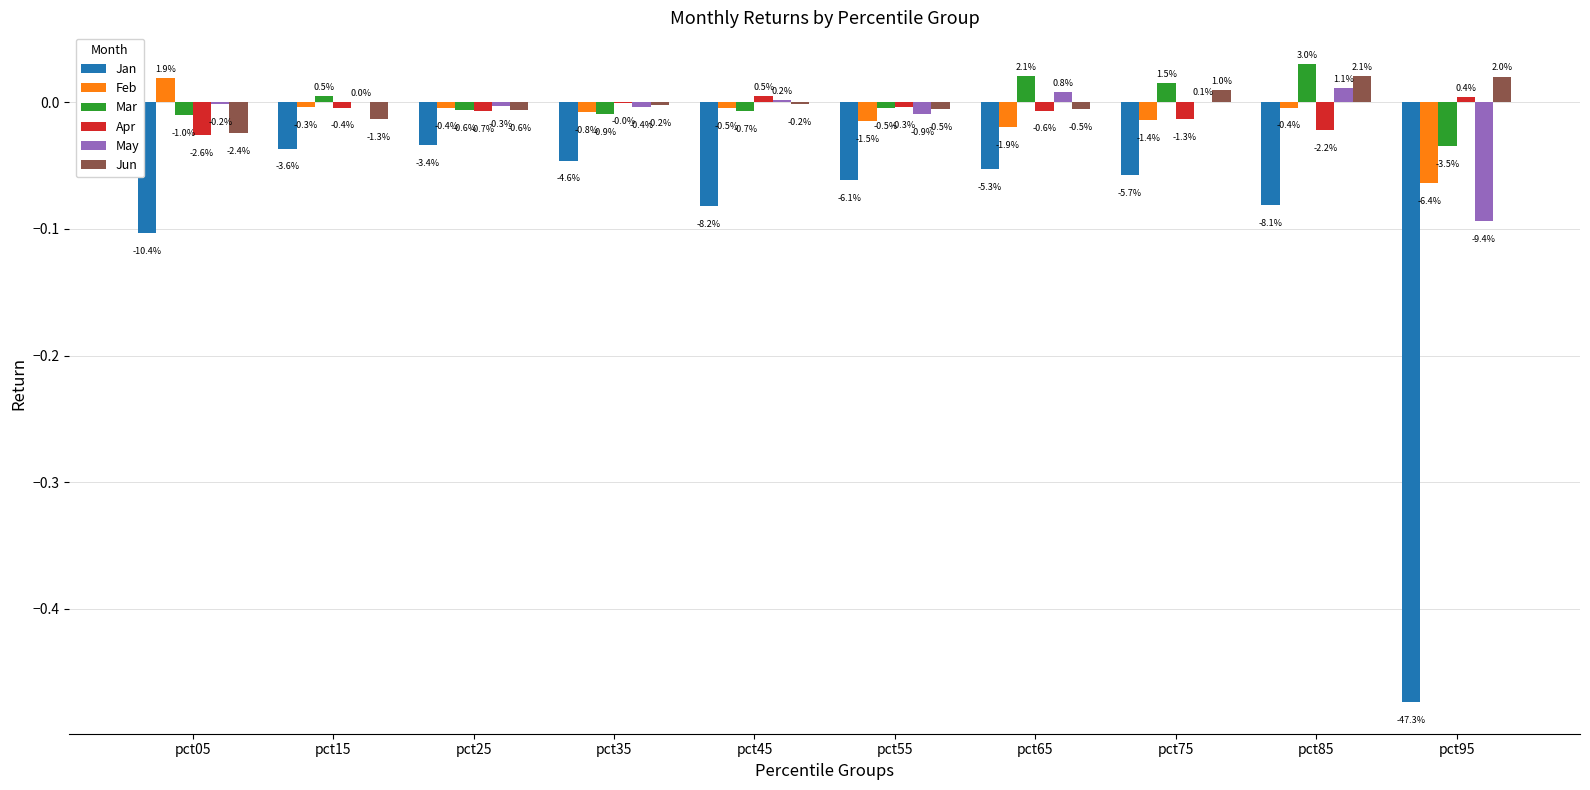

What is the difference between the highest and lowest values at pct85?

0.1